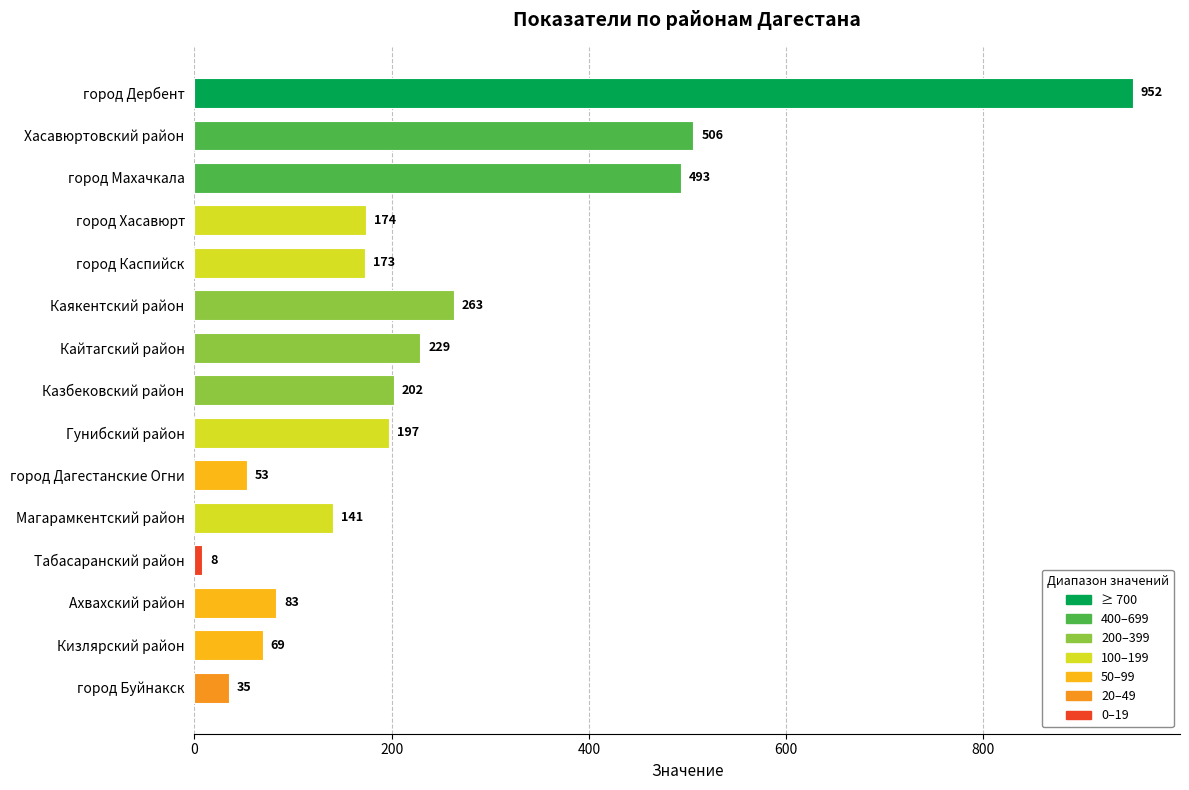

What is the average value?

239